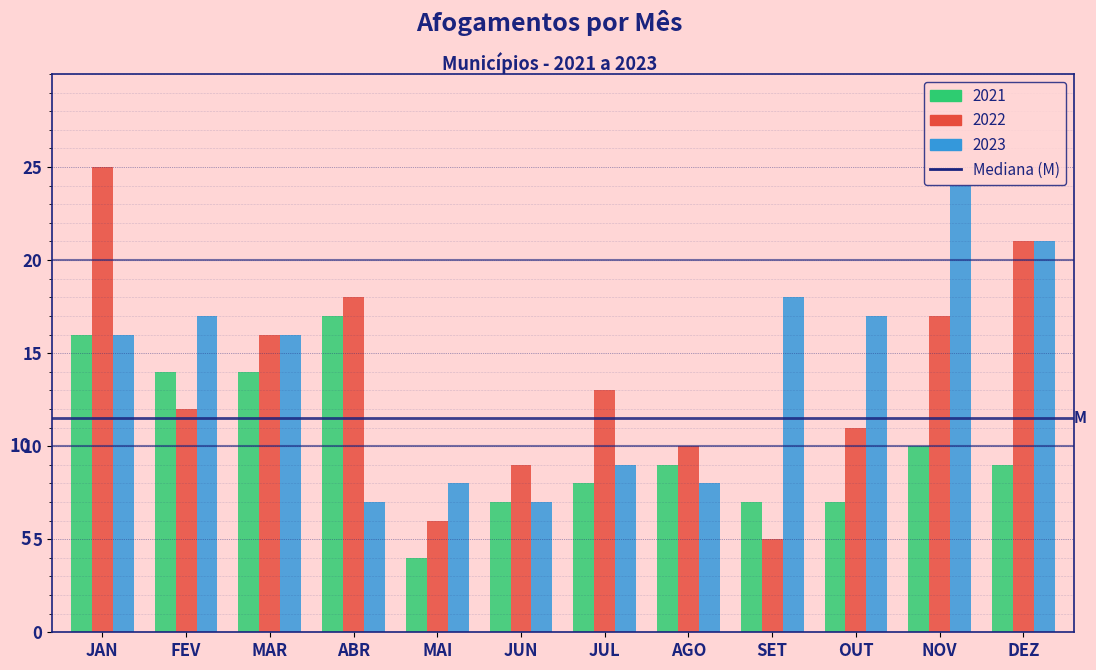

Read the 2022 value at MAR.

16